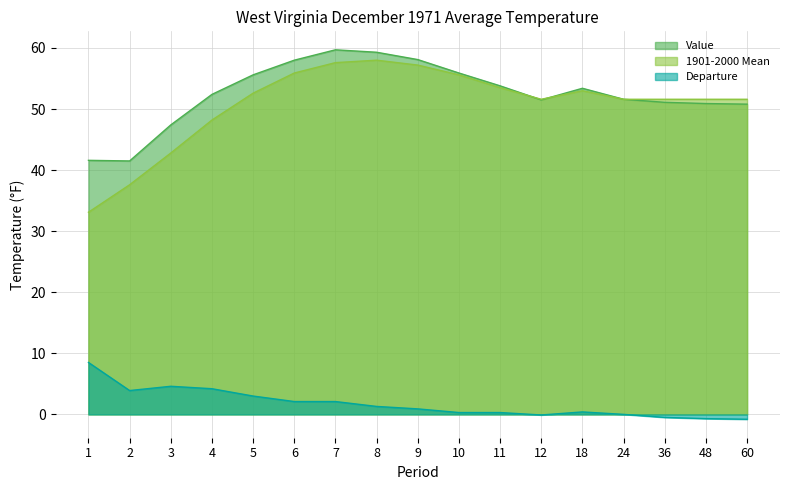

At which category does Departure reach its first local valley?

2